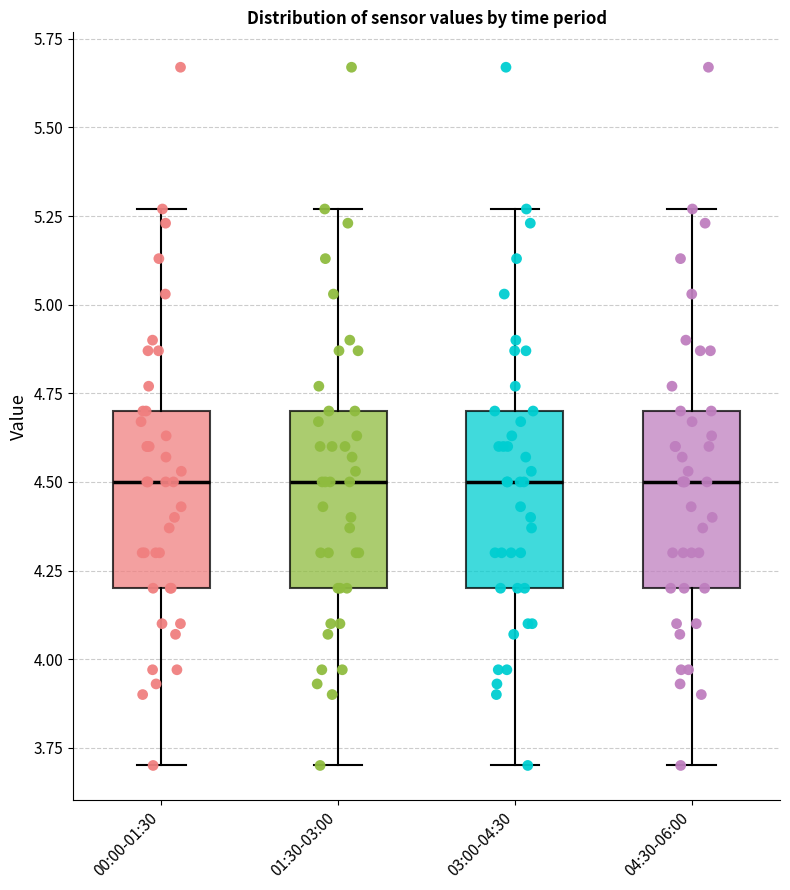

Reading left to right, transcribe this box plot: for each box, give where its median line is, the range the box spans, and where its two whiskers end, as read against the y-axis. The values are not printed on the chart, so give them approximately, as read against the axis.

00:00-01:30: median 4.50, box 4.20 to 4.70, whiskers 3.70 to 5.25
01:30-03:00: median 4.50, box 4.20 to 4.70, whiskers 3.70 to 5.25
03:00-04:30: median 4.50, box 4.20 to 4.70, whiskers 3.70 to 5.25
04:30-06:00: median 4.50, box 4.20 to 4.70, whiskers 3.70 to 5.25